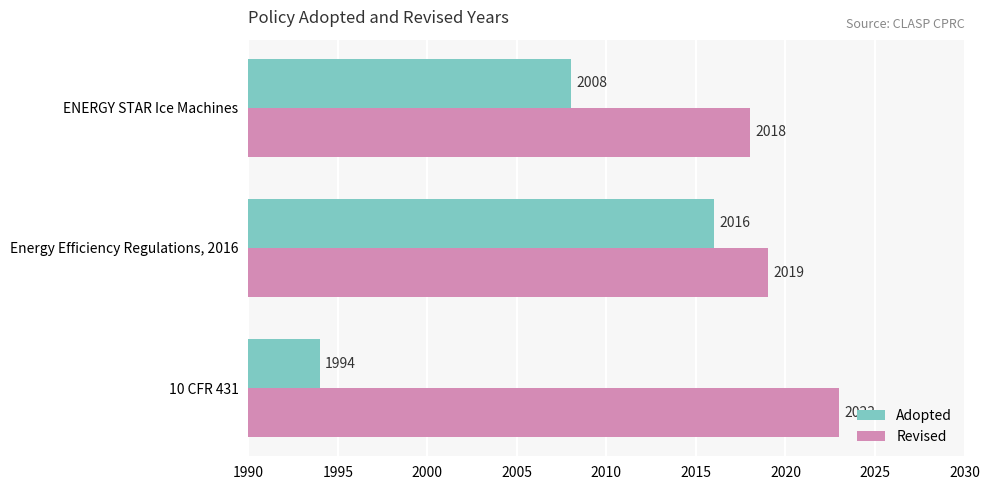

Which series has the largest range (max minus min)?

Adopted